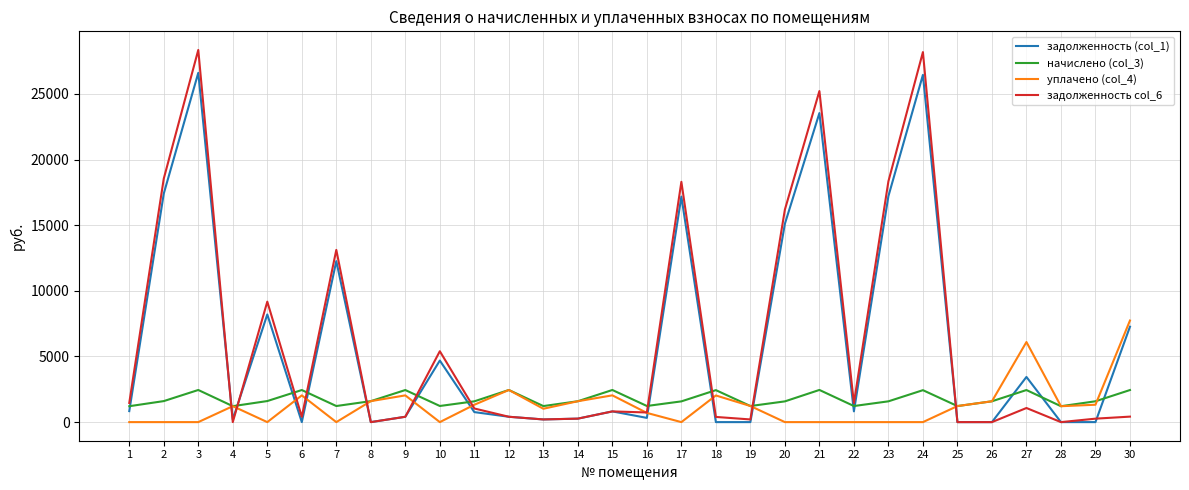

At 20, list the series in order from largest to smallest.

задолженность col_6, задолженность (col_1), начислено (col_3), уплачено (col_4)